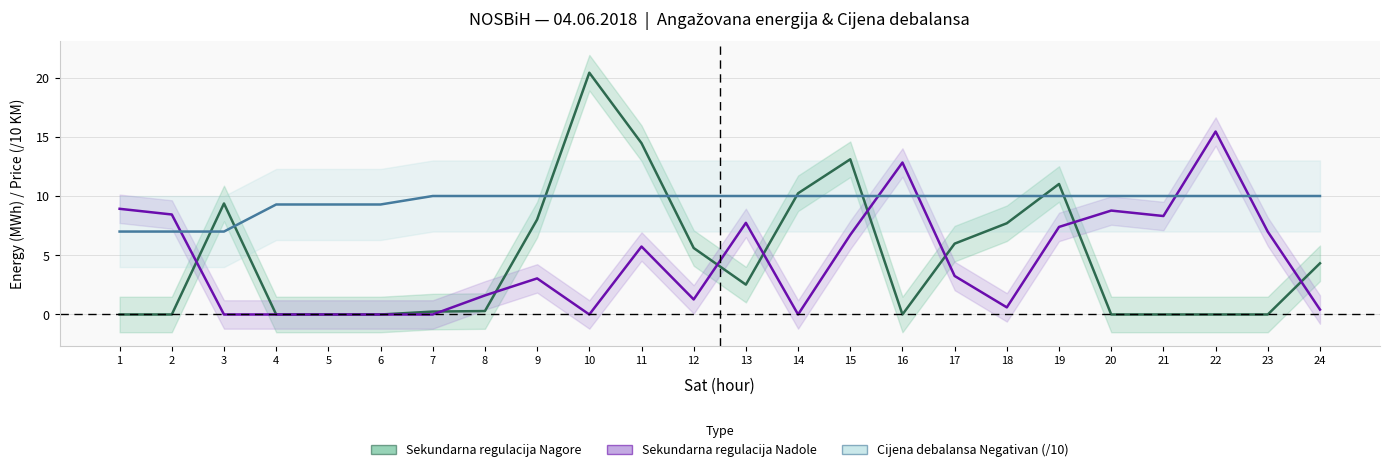

Count the number of data series in this chart.

3